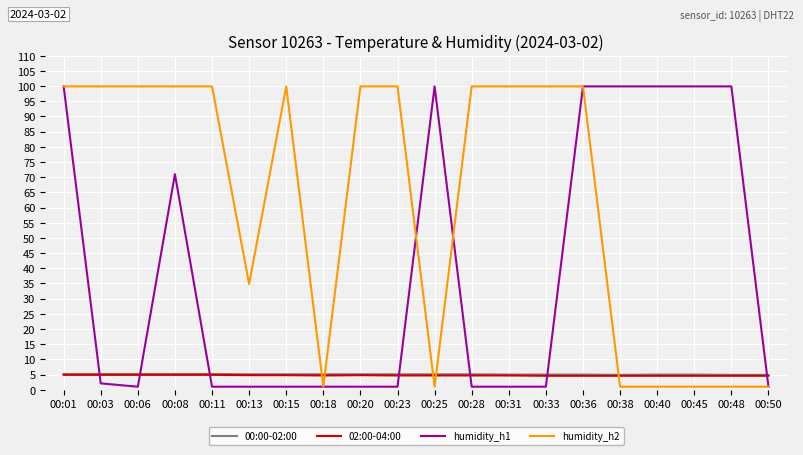

Which series has the largest total across all categories?

humidity_h2